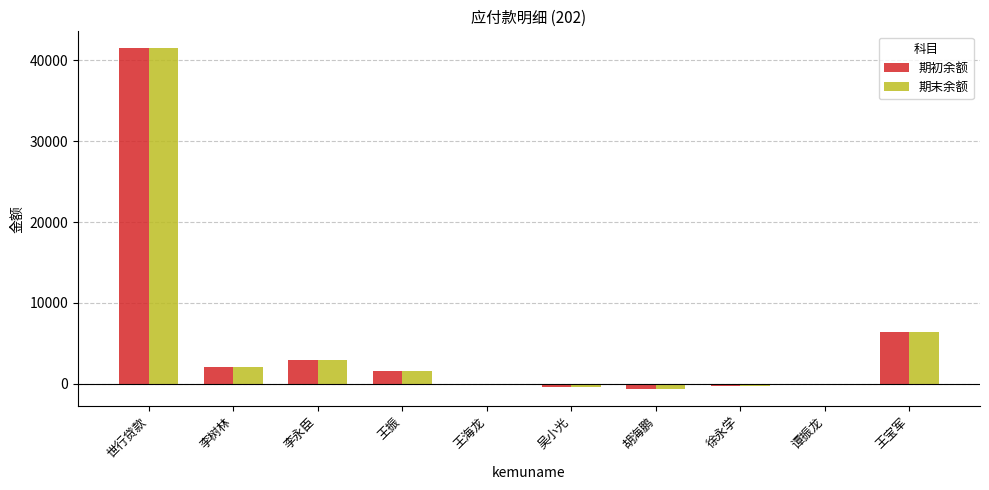

What is the maximum value shown in the chart?

41500